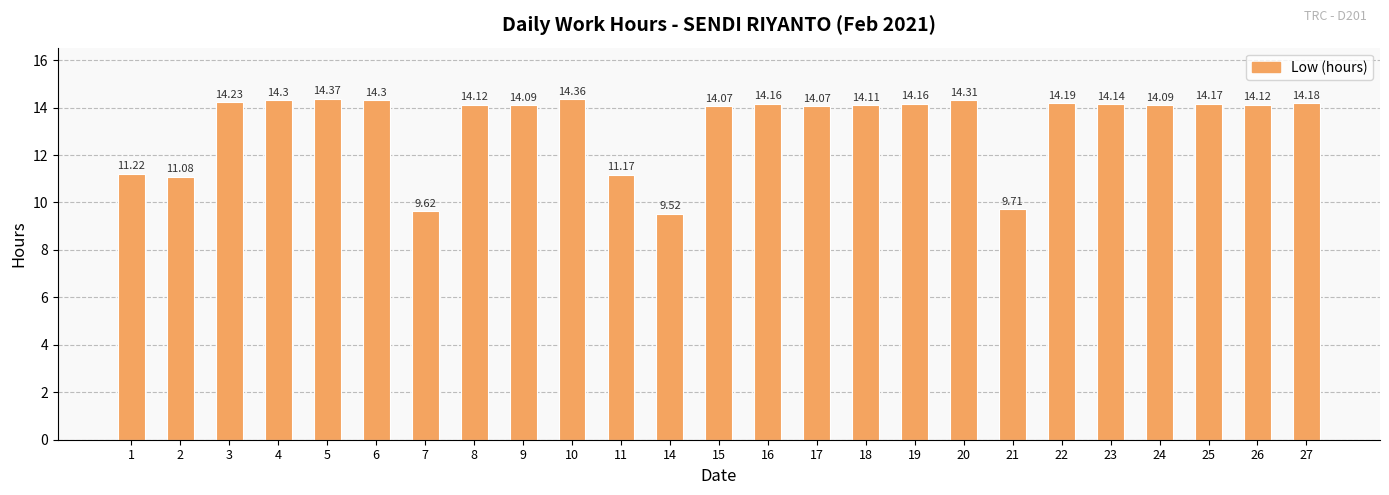

The value at 21 is 9.7. True or false?

True